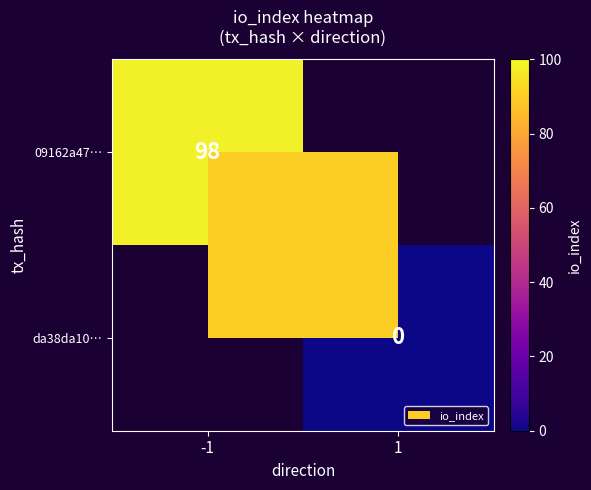

Is it true that 09162a47… equals 98 at -1?

True